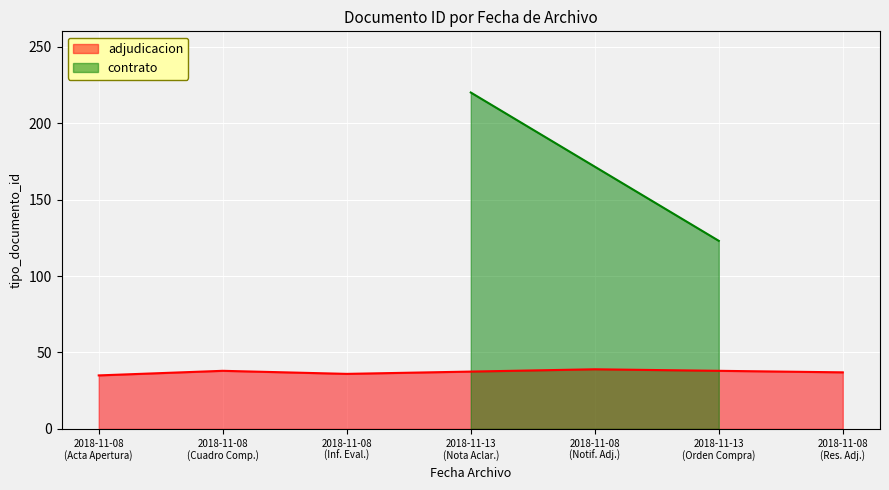

What is the highest value of the adjudicacion series?

39